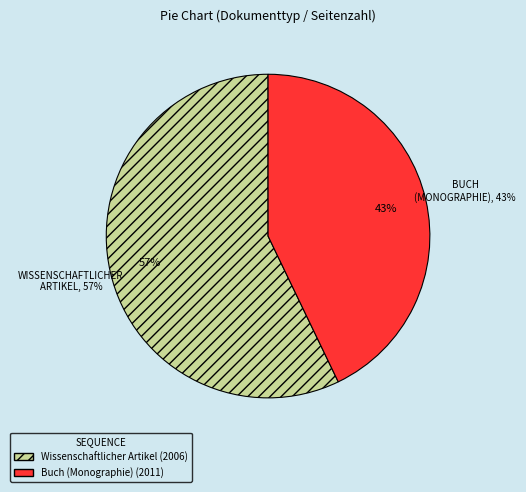

Rank the categories by value from lowest to highest.

Buch (Monographie) (2011), Wissenschaftlicher Artikel (2006)